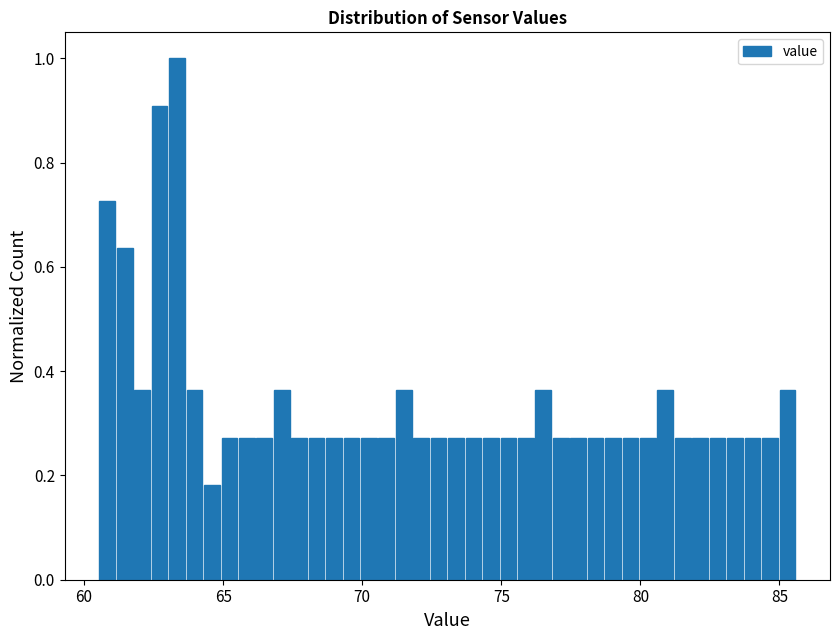

Read against the x-axis, roughly where is the centre of the tallest bar?

63.5